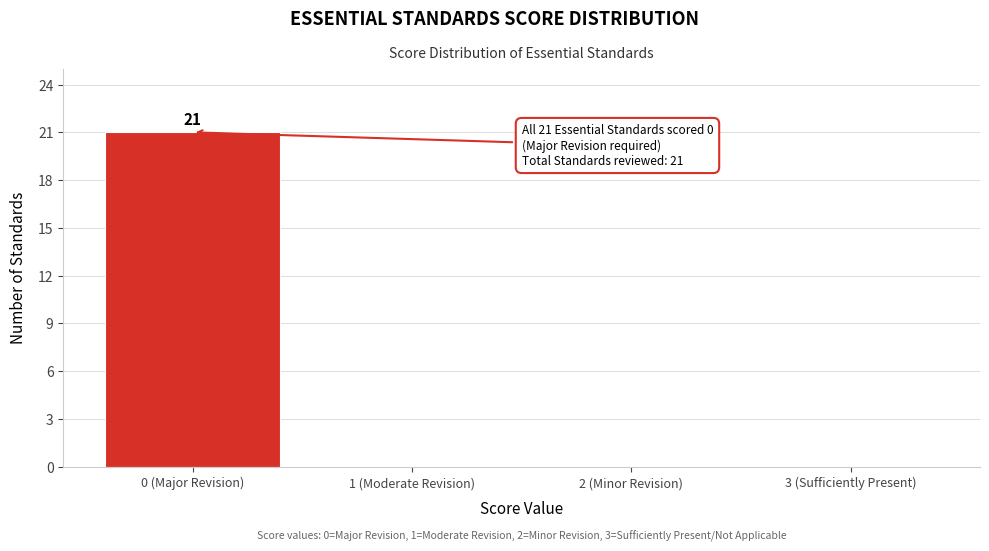

Reading right to left, what are all the values shown in this chart?

3 (Sufficiently Present)=0	2 (Minor Revision)=0	1 (Moderate Revision)=0	0 (Major Revision)=21